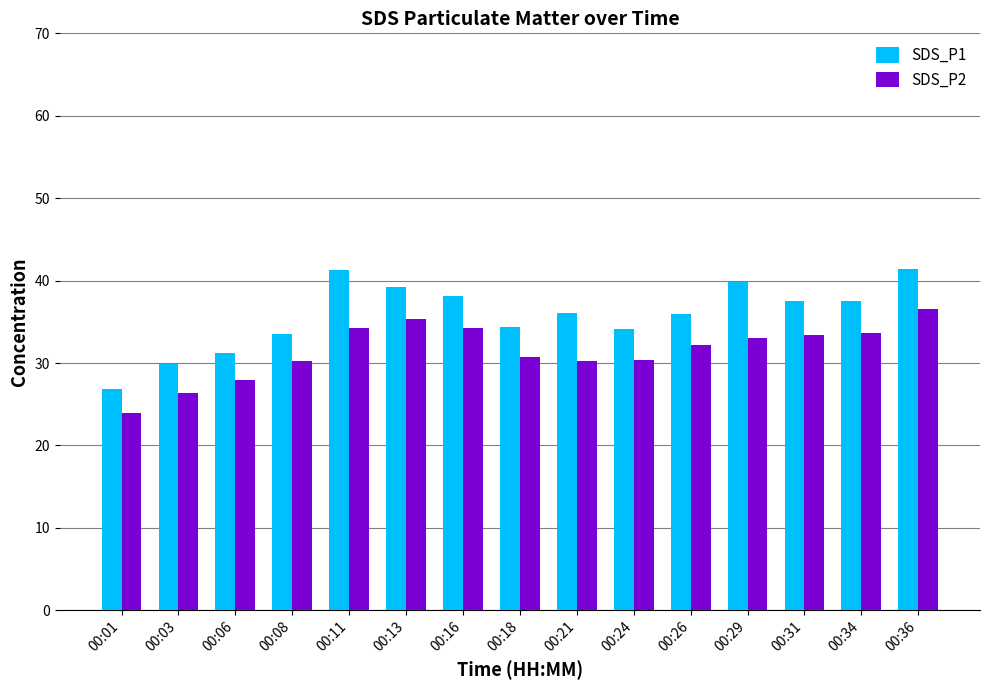

What is the total value across all series at 00:24?

64.5